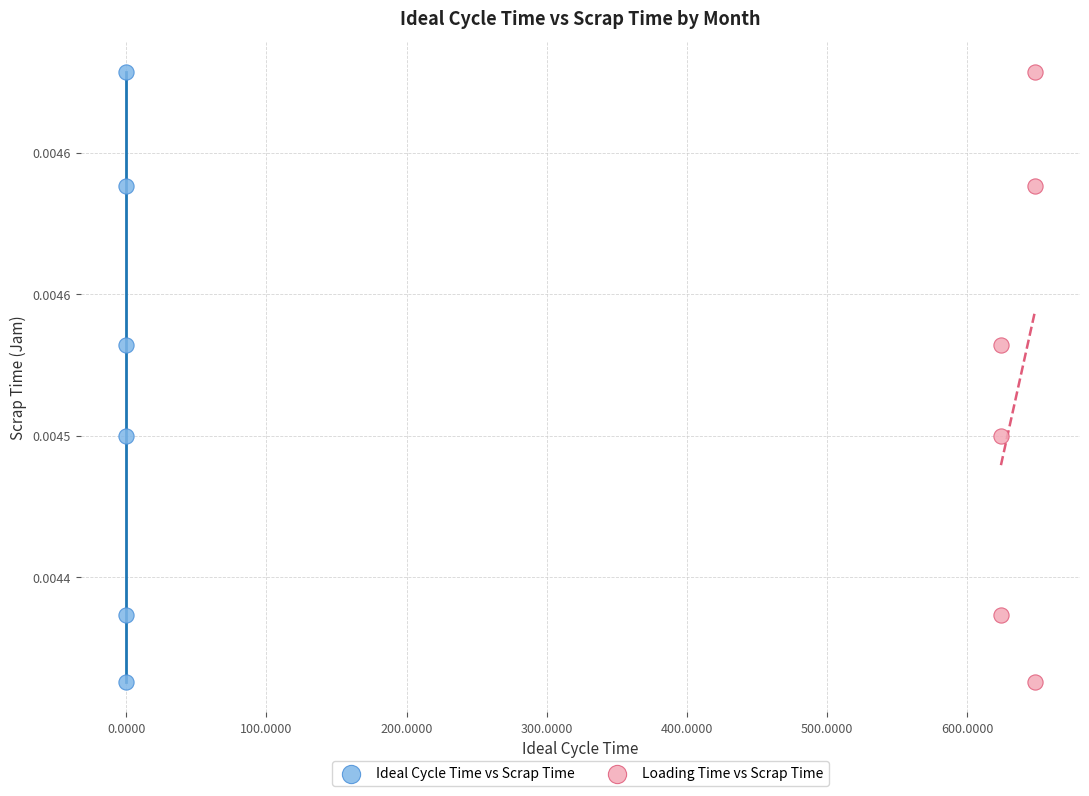

What are all the series names shown in the legend?

Ideal Cycle Time vs Scrap Time, Loading Time vs Scrap Time